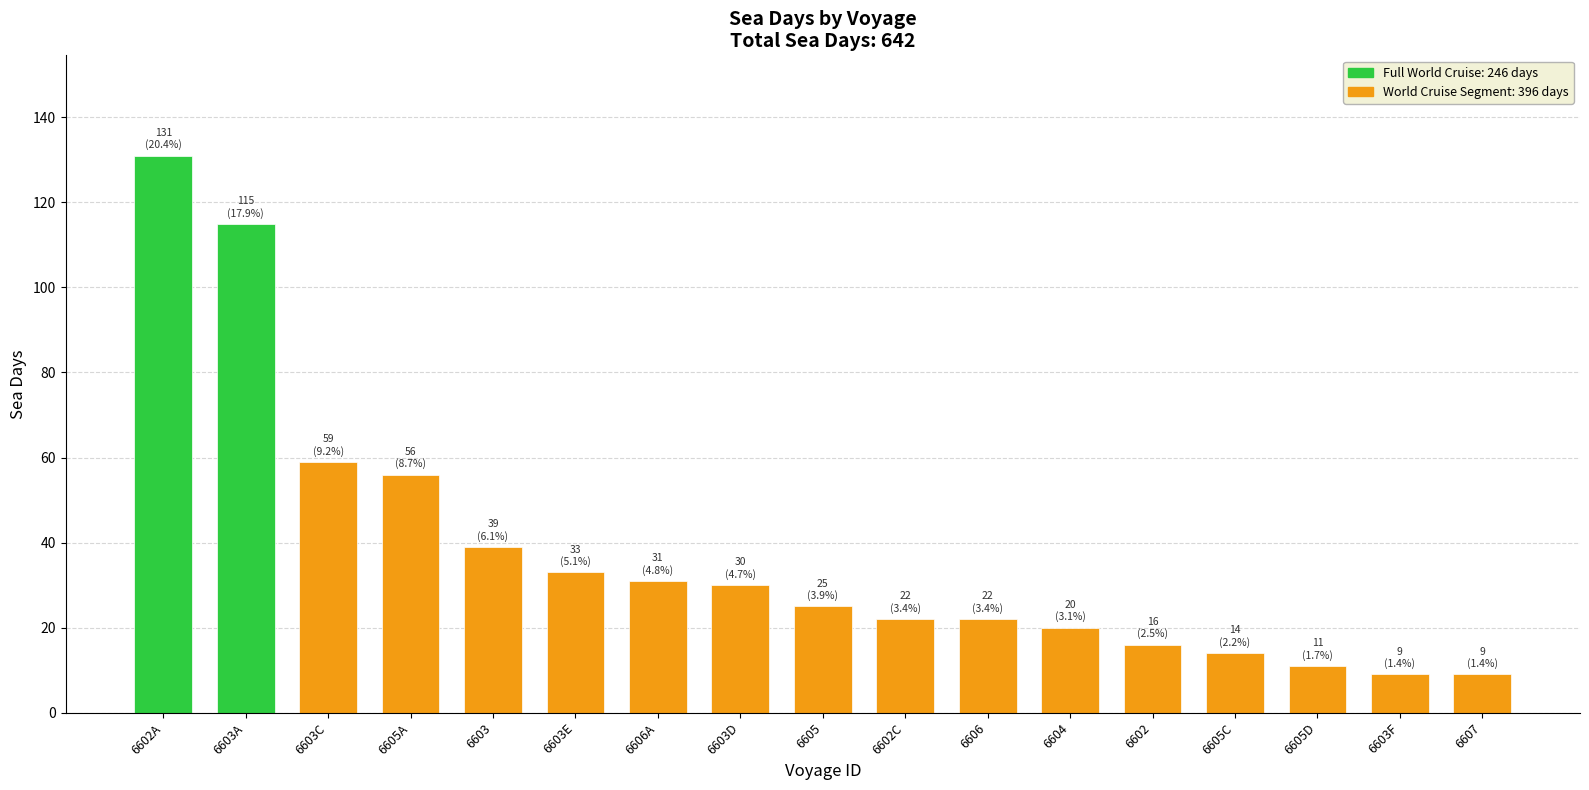

What is the minimum value shown in the chart?

9